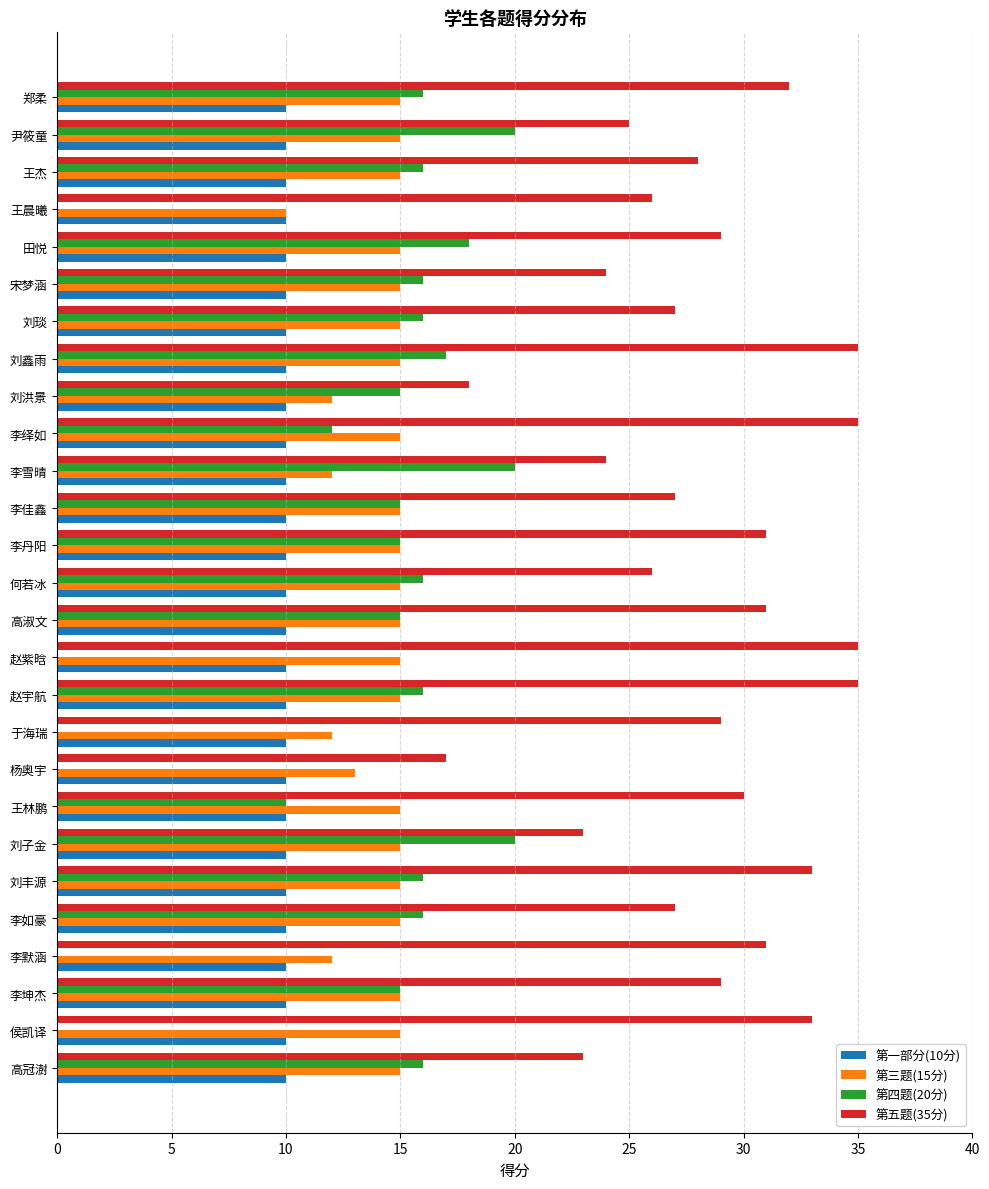

True or false: 第三题(15分) has a value of 20 at 赵宇航.

False